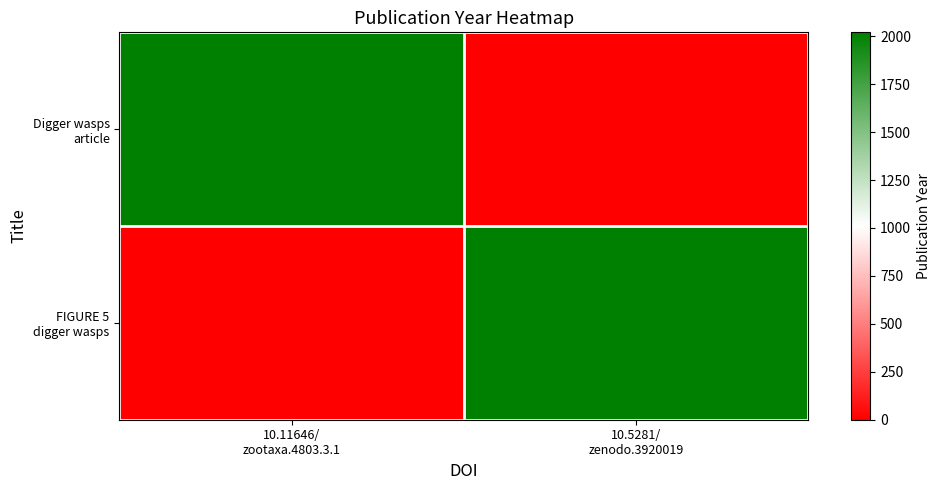

Which has a higher value, 10.11646/
zootaxa.4803.3.1 or 10.5281/
zenodo.3920019?

10.11646/
zootaxa.4803.3.1